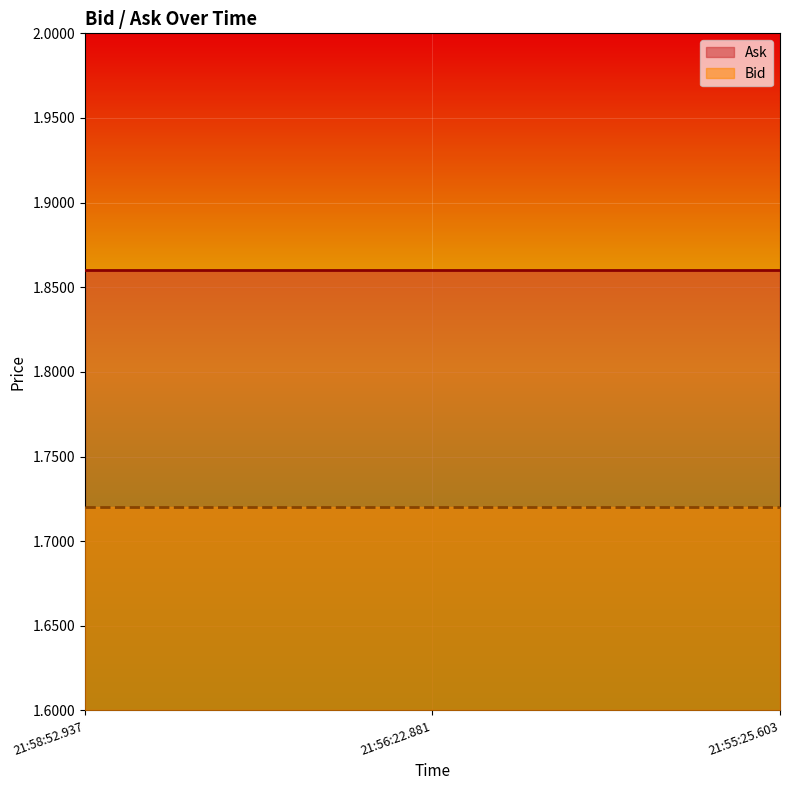

What is the spread (max minus min) of values at 21:55:25.603?

0.1